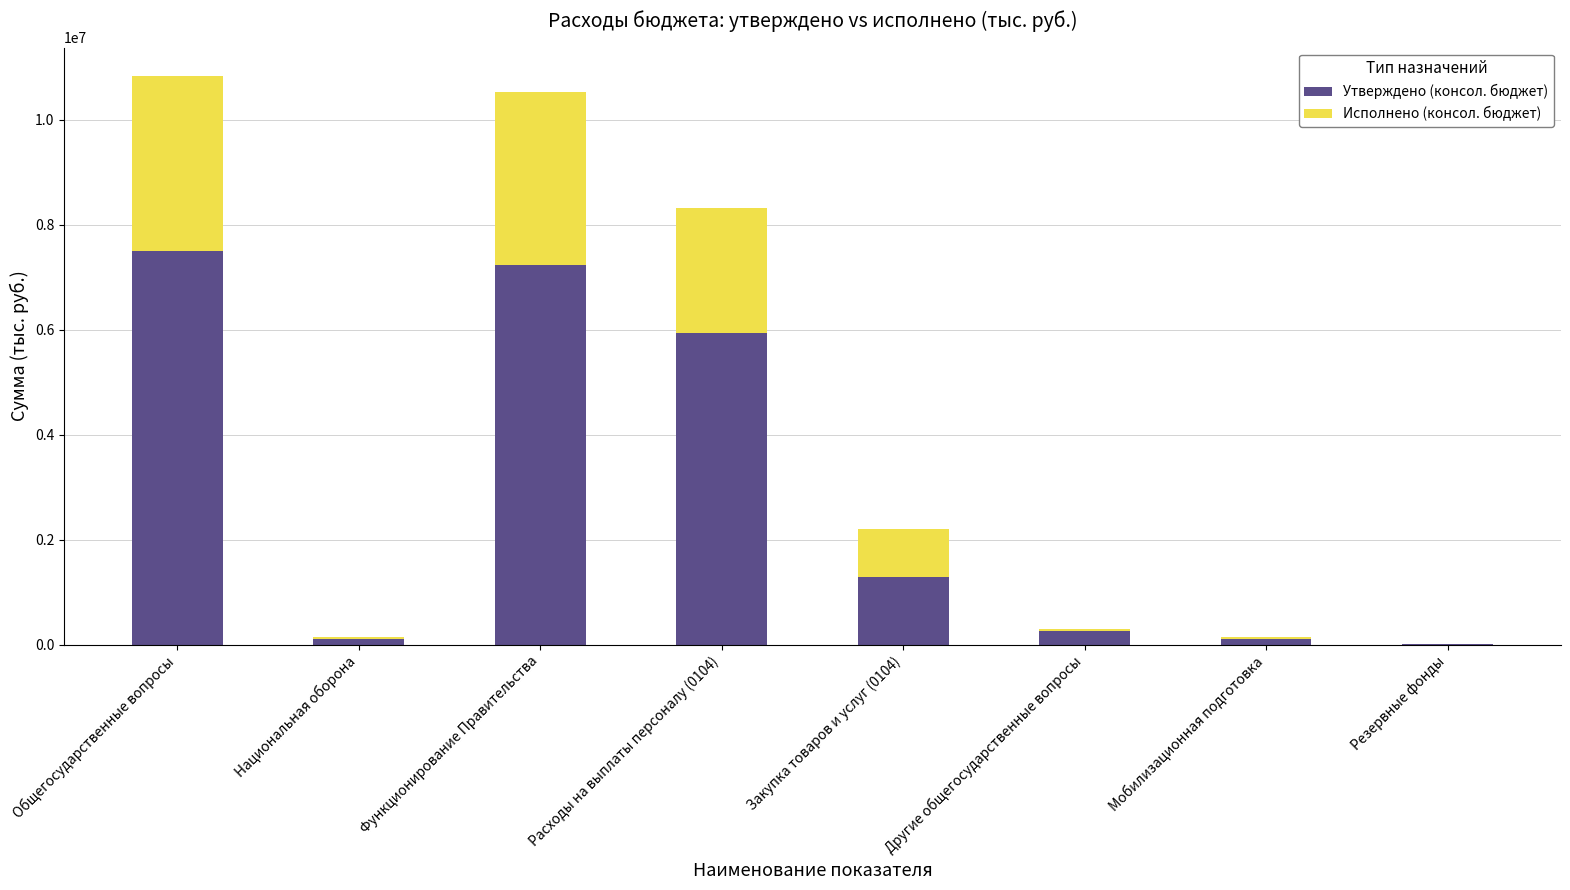

Is it true that Утверждено (консол. бюджет) equals 255500.0 at Другие общегосударственные вопросы?

True